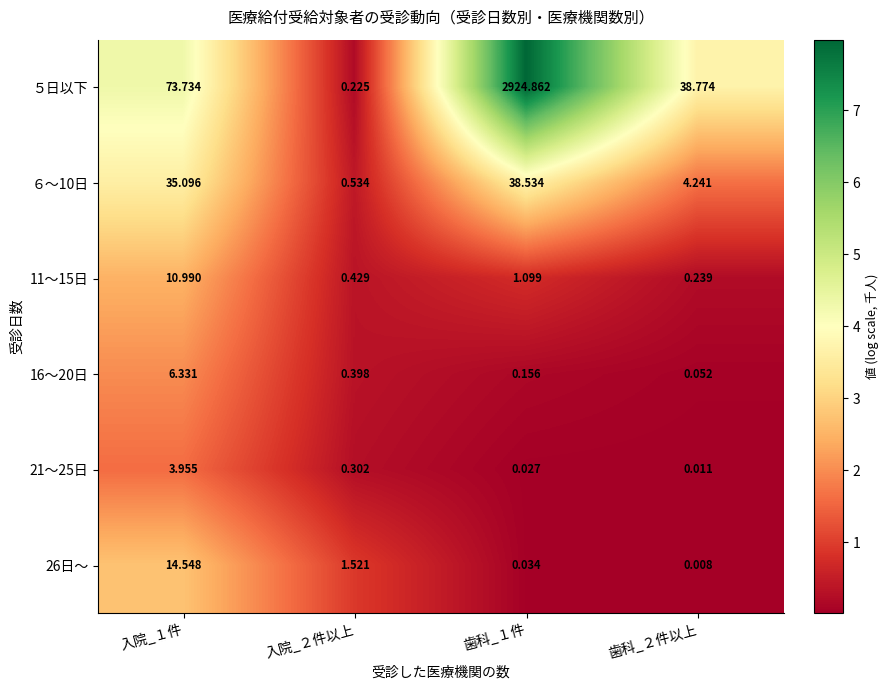

Which series has the largest total across all categories?

５日以下